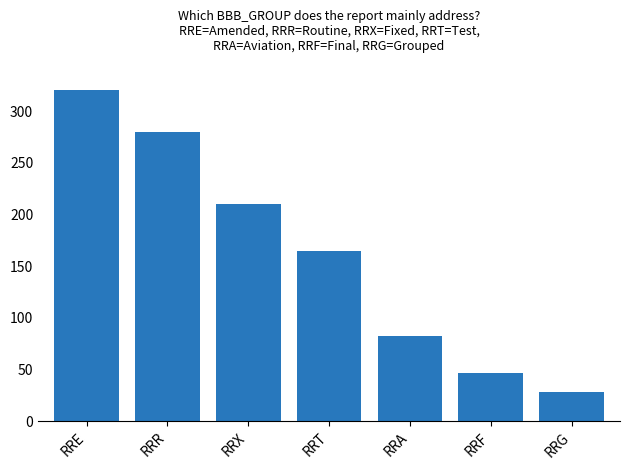

How many distinct data groups are displayed?

1